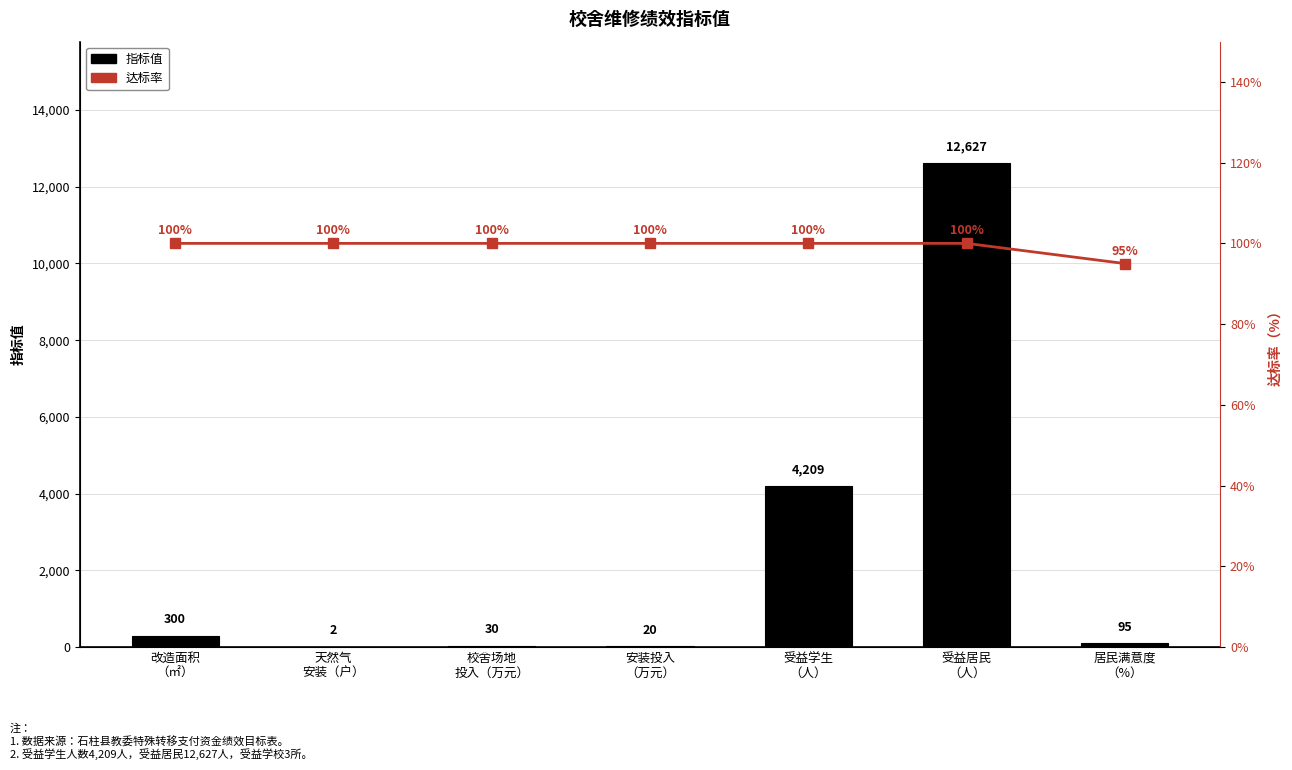

At how many categories does at least one series exceed 7399?

1